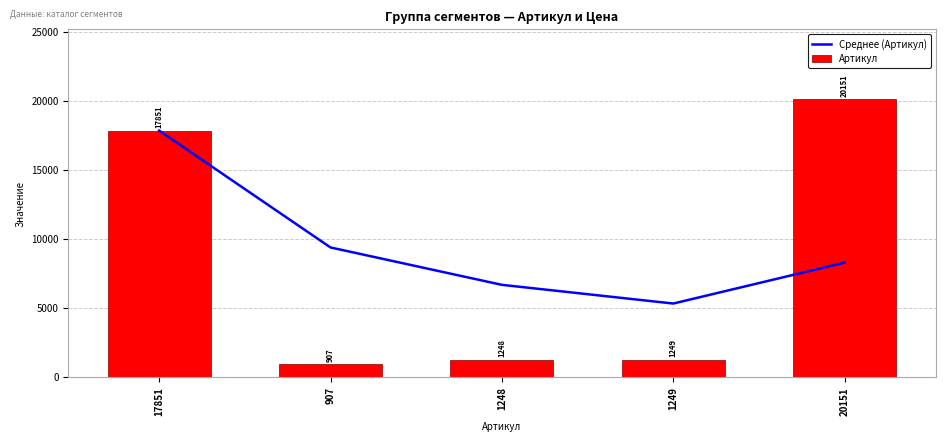

List the series in order of their overall mean, lowest first.

Артикул, Среднее (Артикул)